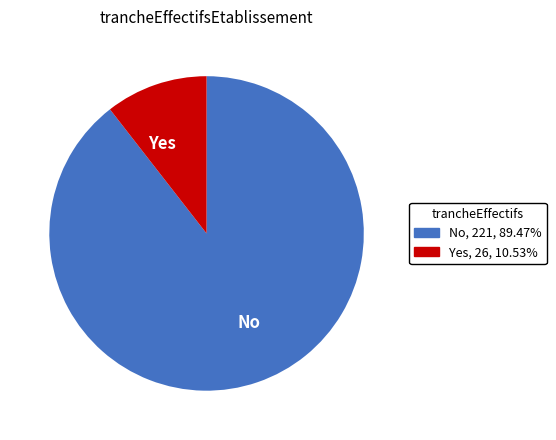

Which slice is the largest?

No